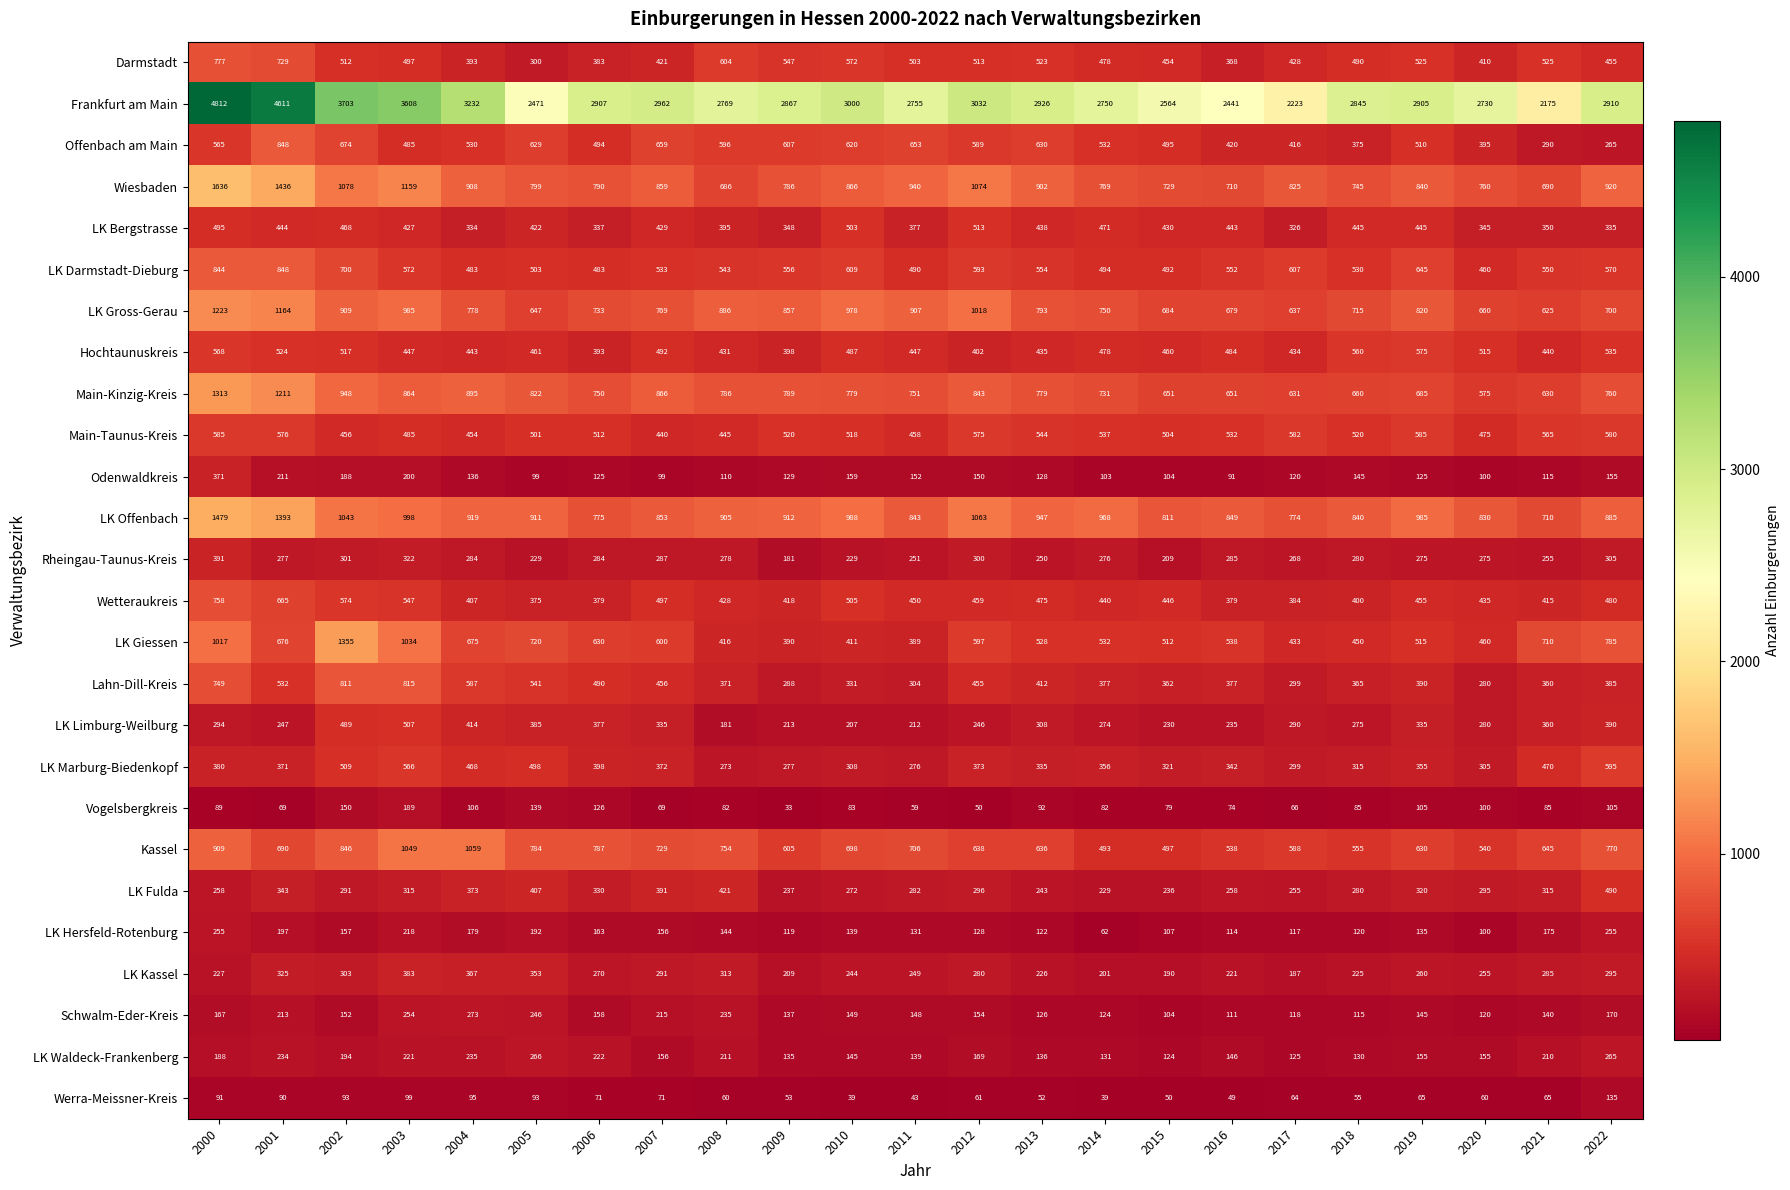

At 2004, list the series in order from smallest to largest.

Werra-Meissner-Kreis, Vogelsbergkreis, Odenwaldkreis, LK Hersfeld-Rotenburg, LK Waldeck-Frankenberg, Schwalm-Eder-Kreis, Rheingau-Taunus-Kreis, LK Bergstrasse, LK Kassel, LK Fulda, Darmstadt, Wetteraukreis, LK Limburg-Weilburg, Hochtaunuskreis, Main-Taunus-Kreis, LK Marburg-Biedenkopf, LK Darmstadt-Dieburg, Offenbach am Main, Lahn-Dill-Kreis, LK Giessen, LK Gross-Gerau, Main-Kinzig-Kreis, Wiesbaden, LK Offenbach, Kassel, Frankfurt am Main